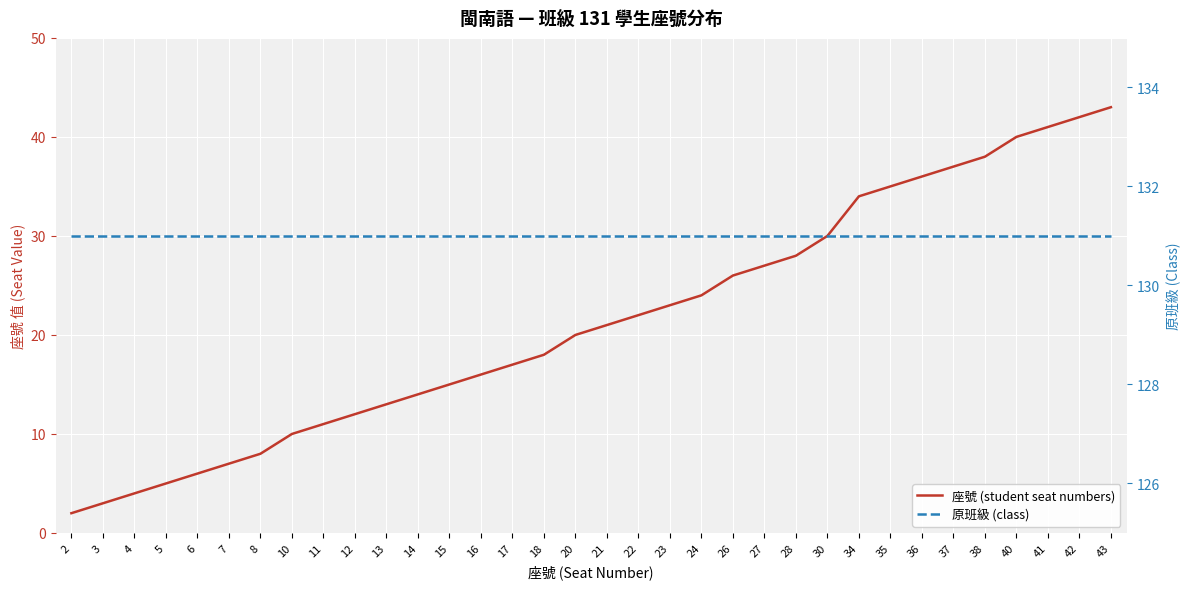

At which label does 原班級 (class) reach its minimum?

2